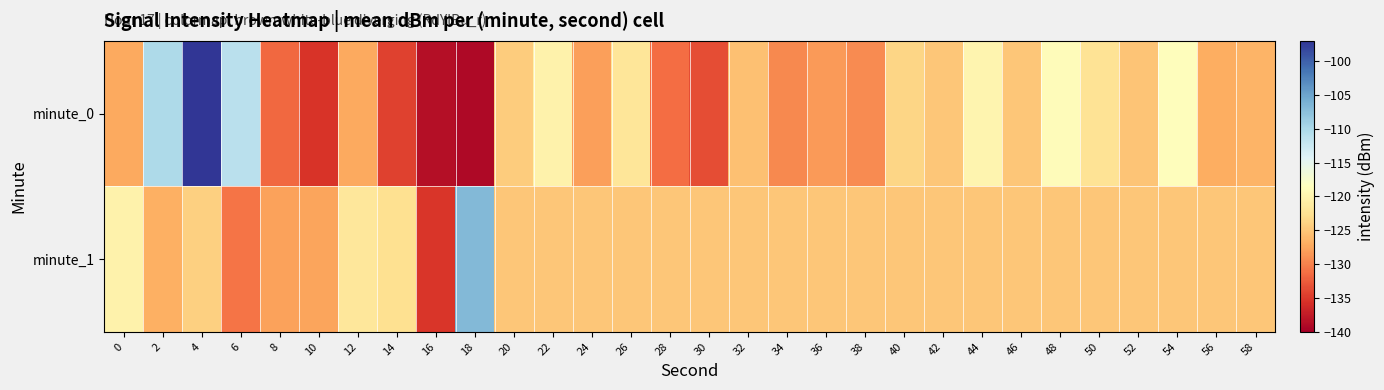

Which series has the widest spread of values?

minute_0